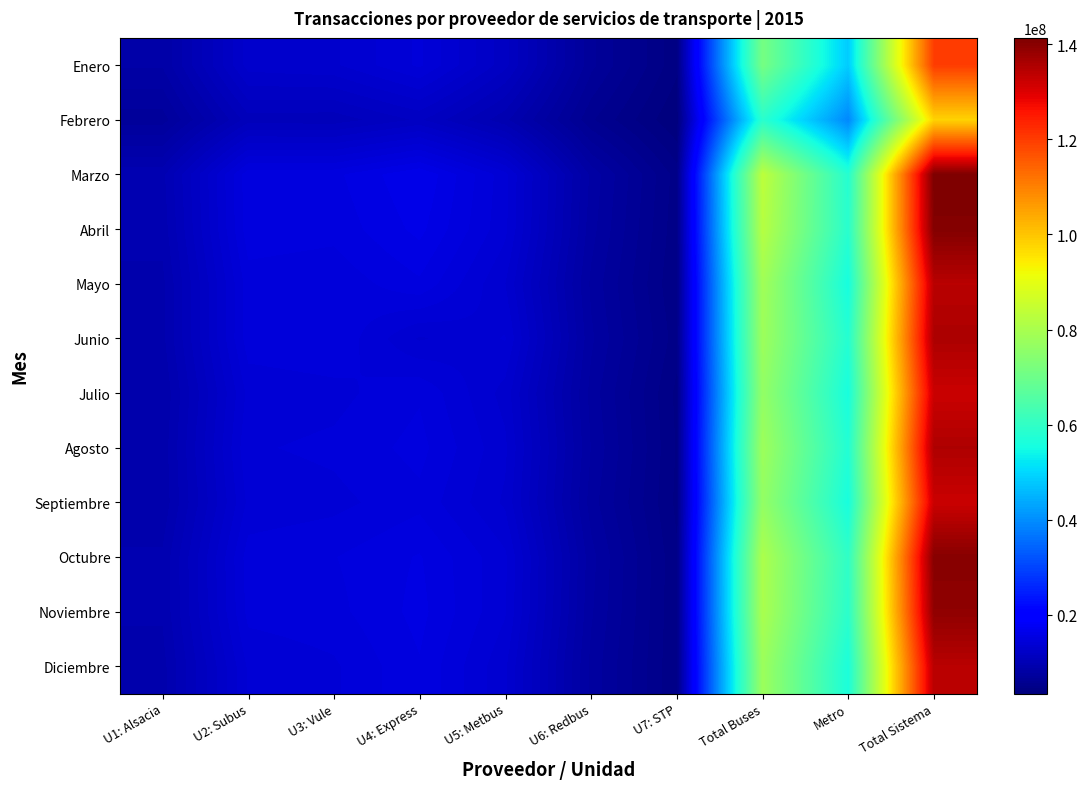

How many categories are shown in the chart?

10